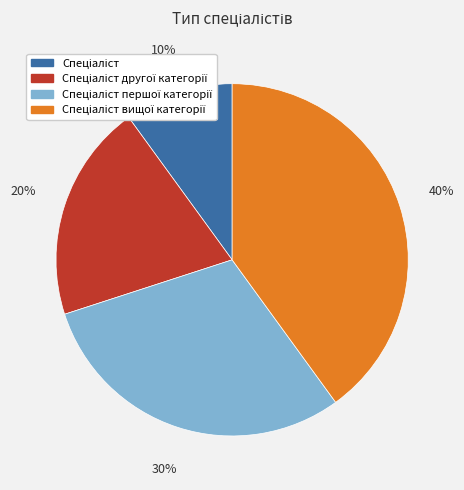

Is there any slice that represents more than half of the pie?

No